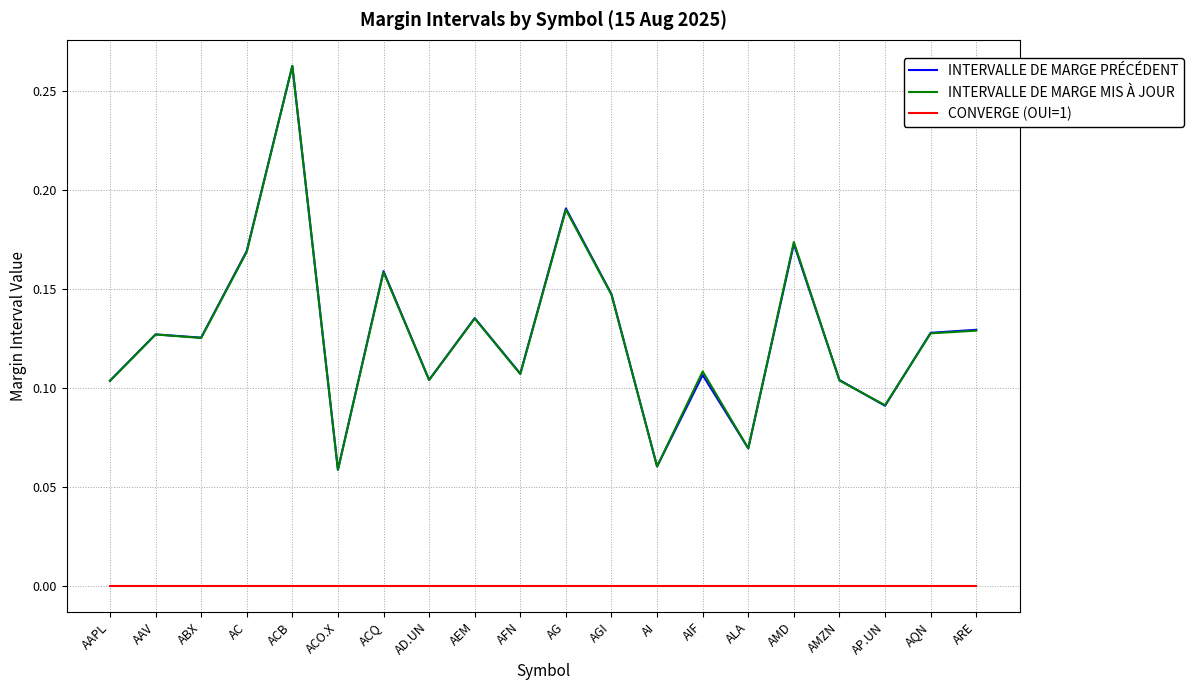

At which category is the sum across all series the highest?

ACB